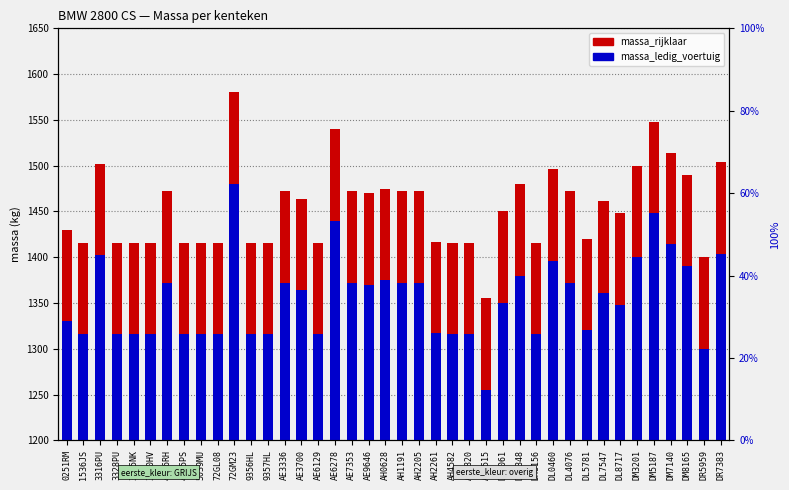

What is the average value of the massa_ledig_voertuig series?

1355